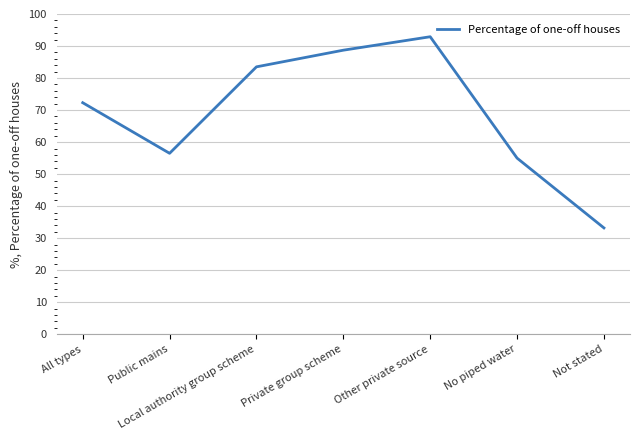

Which has a higher value, Private group scheme or Other private source?

Other private source